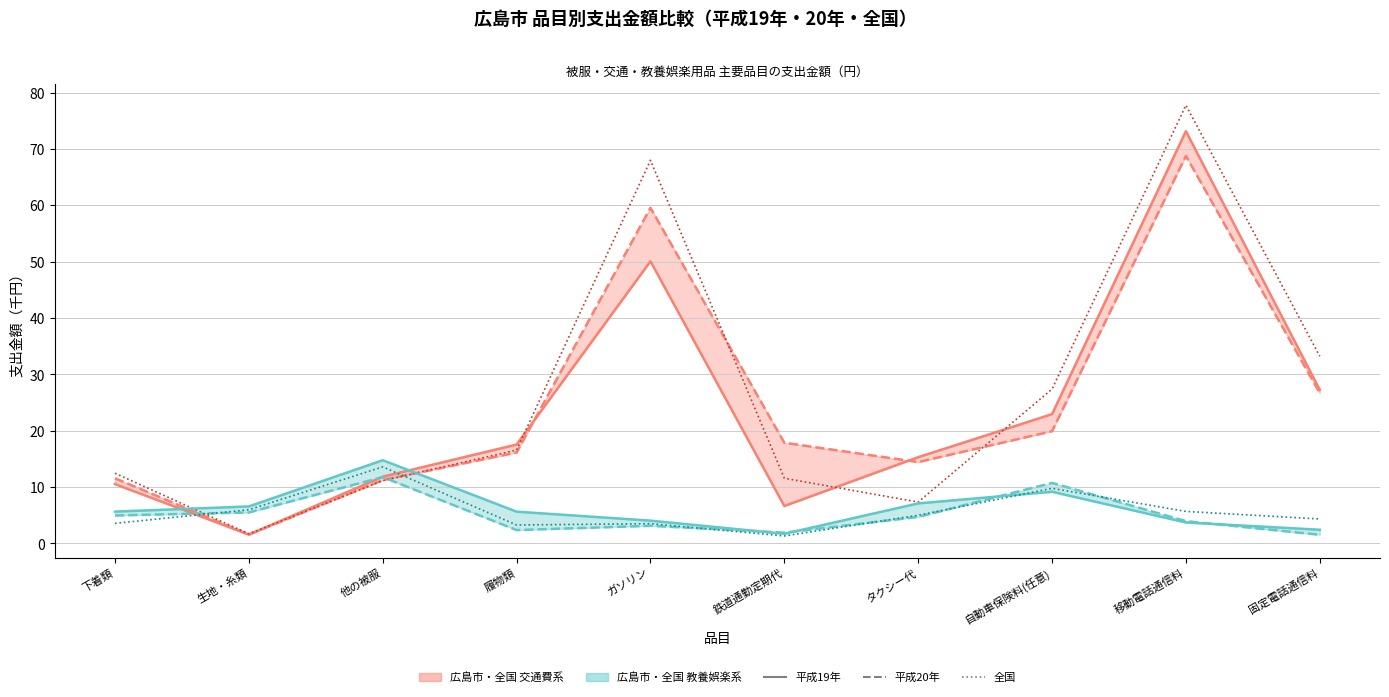

What is the label of the 1st point from the left?

下着類